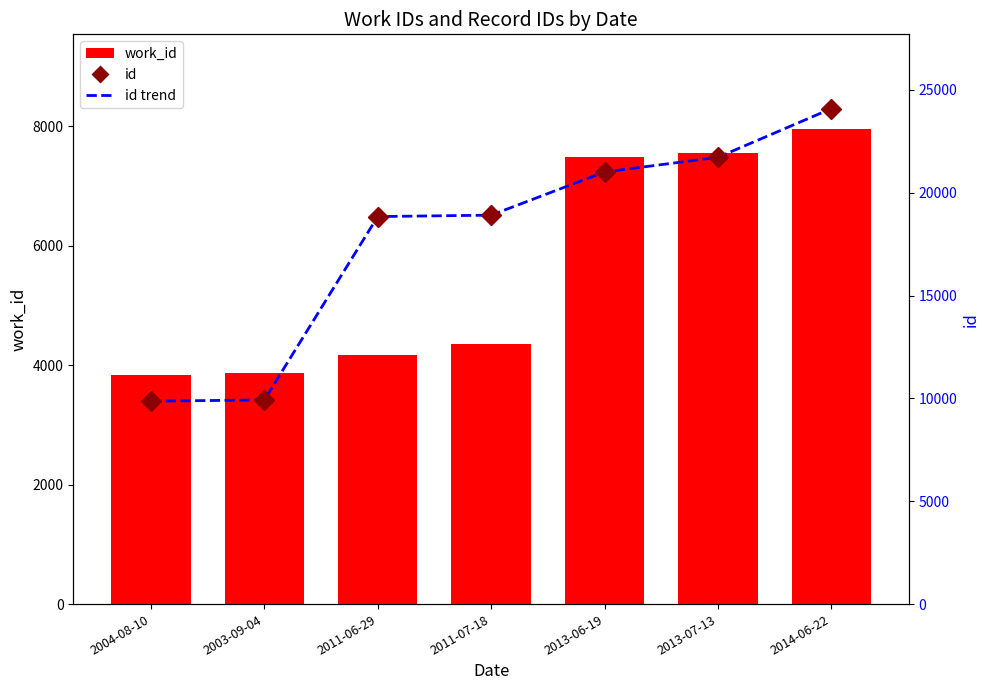

The value of id at 2011-07-18 is 30987. True or false?

False